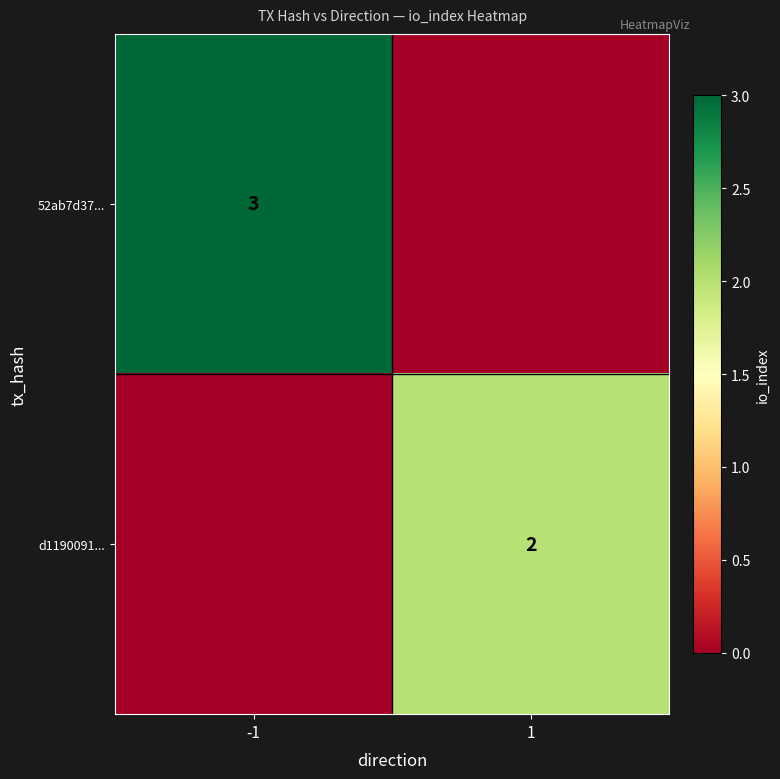

The d1190091... series shows 2 at 1. True or false?

True